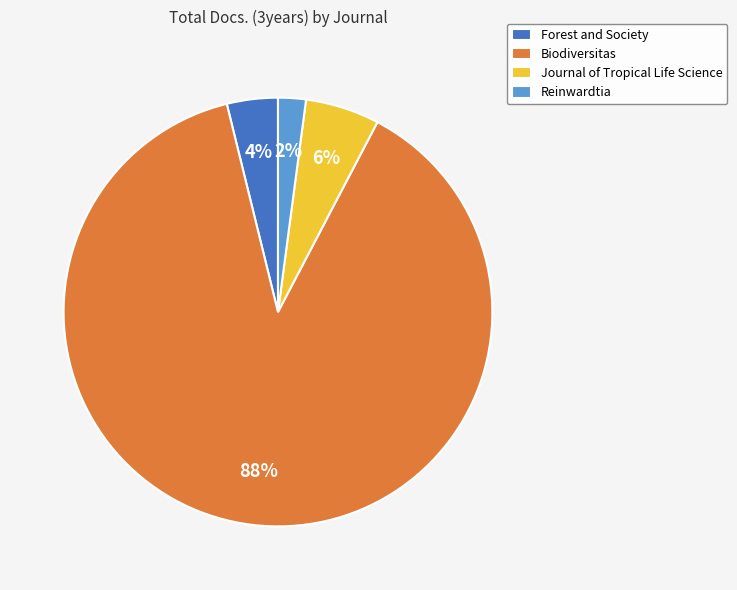

What is the smallest slice in the pie chart?

Reinwardtia